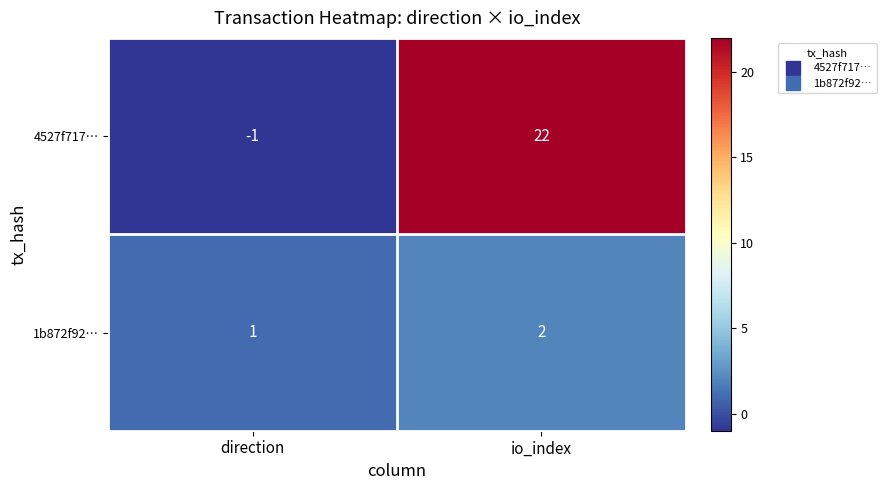

At direction, list the series in order from smallest to largest.

4527f717…, 1b872f92…